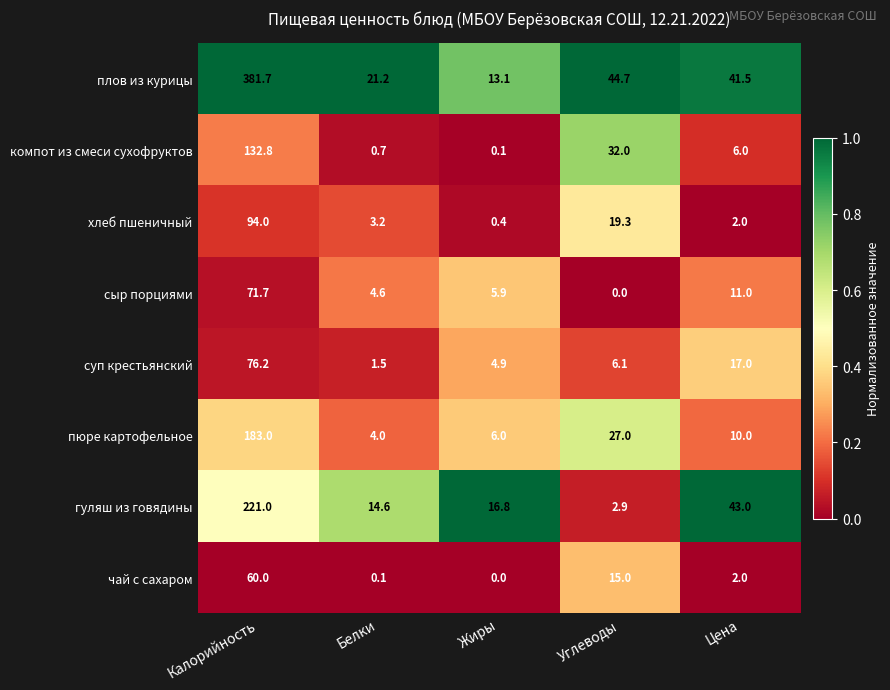

Which label corresponds to the largest value in the chart?

Калорийность